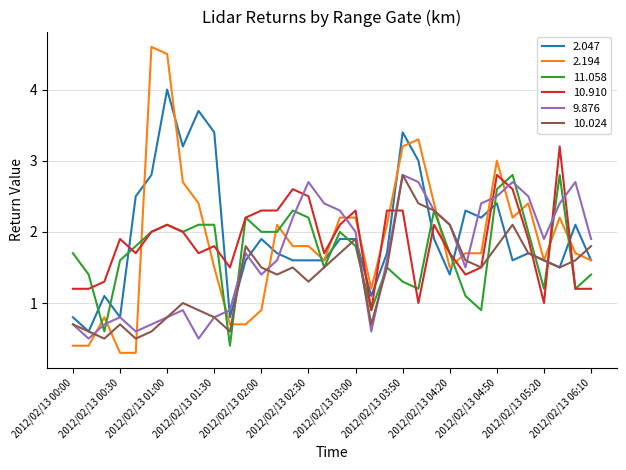

What is the average value of the 11.058 series?

1.7